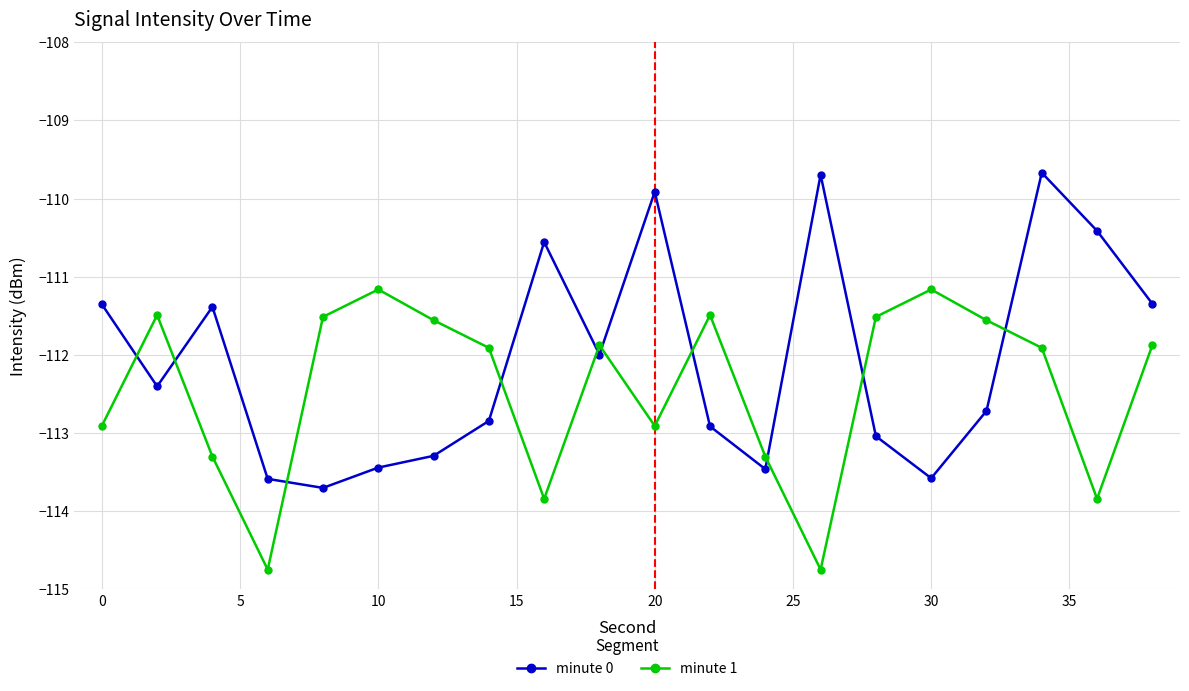

What are all the series names shown in the legend?

minute 0, minute 1